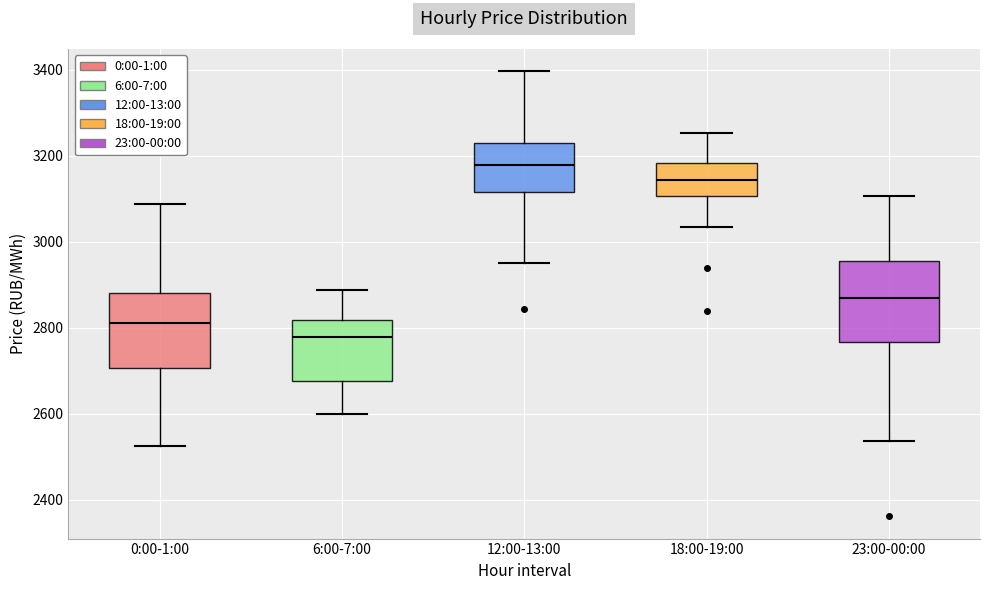

Where does the upper whisker of the box for 12:00-13:00 end on the y-axis? The values are not printed on the chart, so give them approximately, as read against the axis.

3400